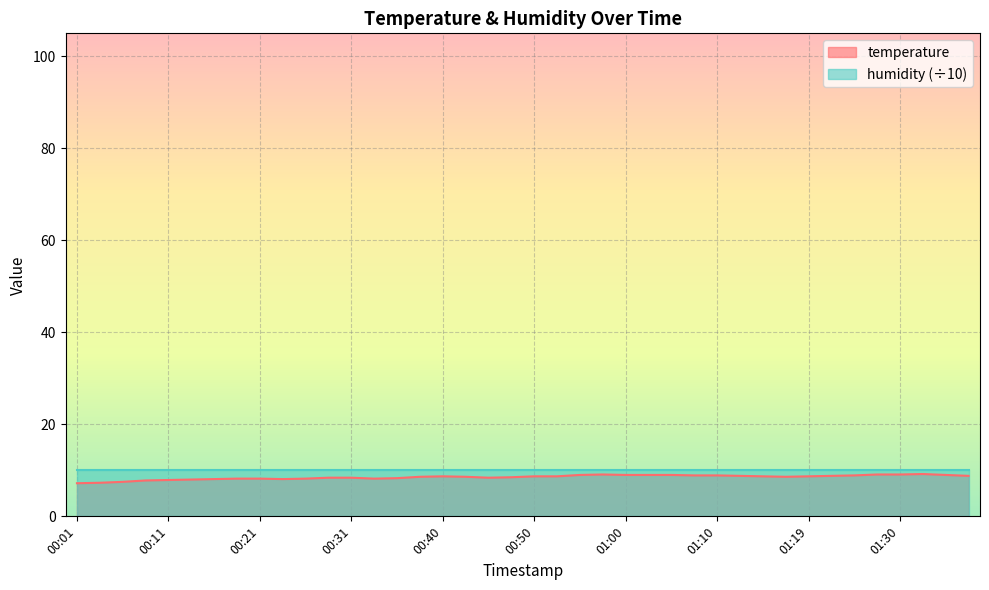

What is the smallest value displayed?

7.2